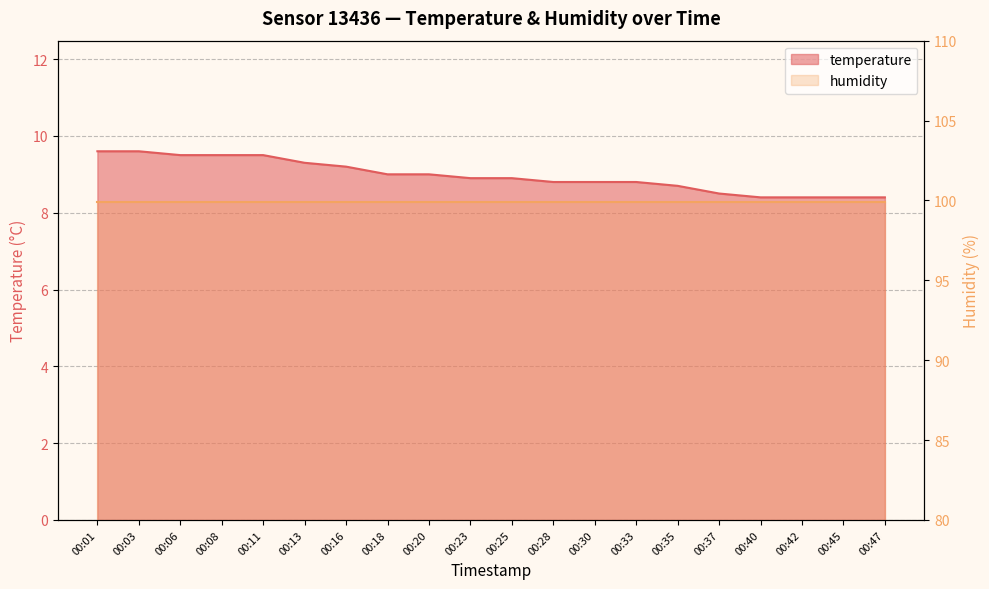

Rank the categories by value from lowest to highest.

00:40, 00:42, 00:45, 00:47, 00:37, 00:35, 00:28, 00:30, 00:33, 00:23, 00:25, 00:18, 00:20, 00:16, 00:13, 00:06, 00:08, 00:11, 00:01, 00:03